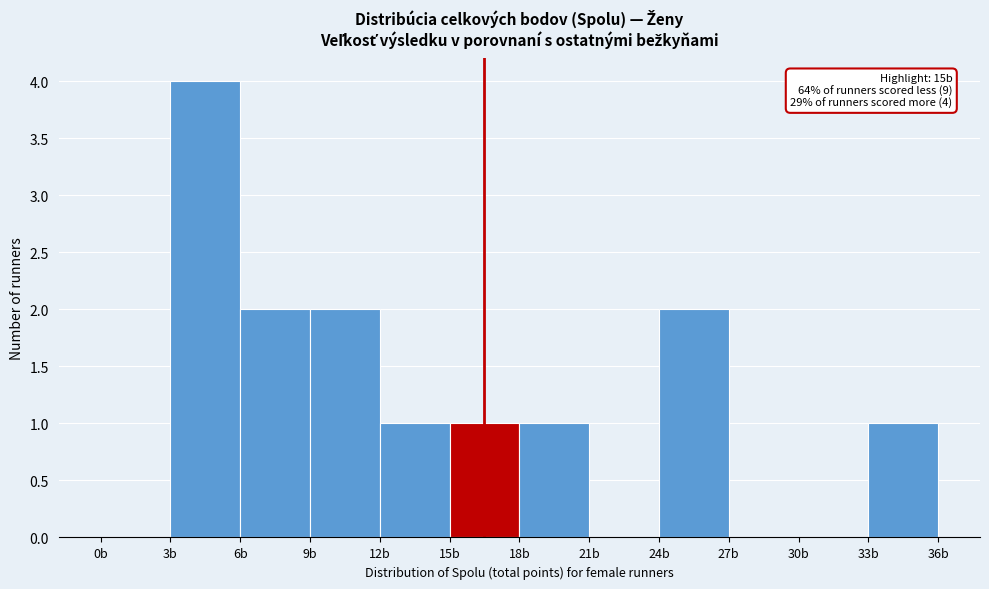

Over which range of the x-axis is the bar tallest?

3 to 6